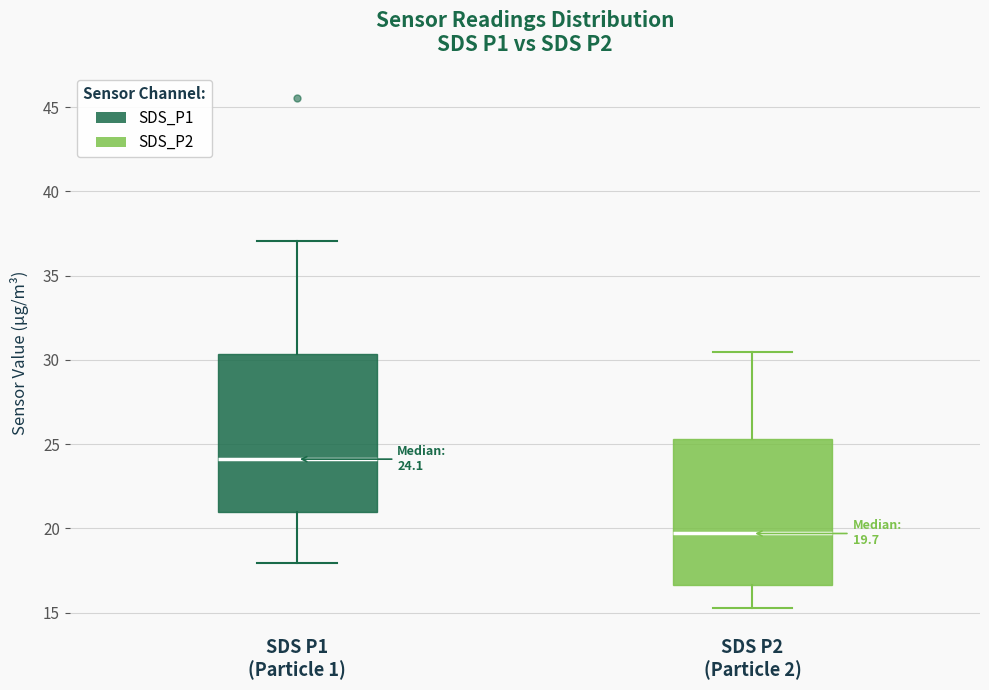

Which box's median line is the lowest?

SDS P2 (Particle 2)